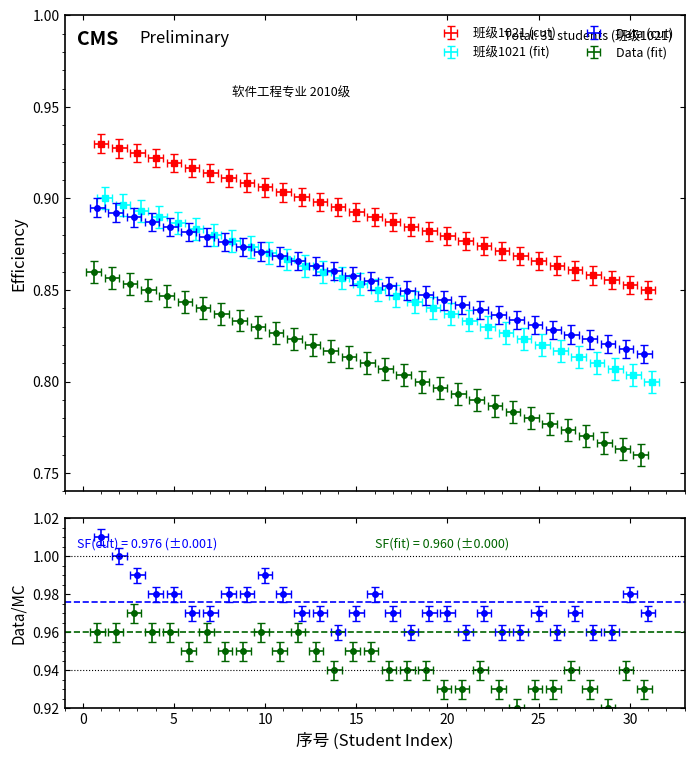

Rank the categories by 班级 1021 (cut) value from lowest to highest.

31, 30, 29, 28, 27, 26, 25, 24, 23, 22, 21, 20, 19, 18, 17, 16, 15, 14, 13, 12, 11, 10, 9, 8, 7, 6, 5, 4, 3, 2, 1